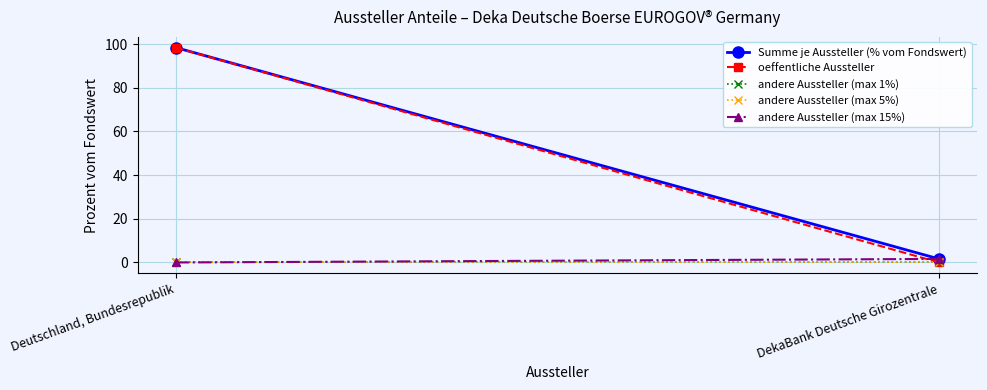

How many data points in Summe je Aussteller (% vom Fondswert) are less than 98?

1